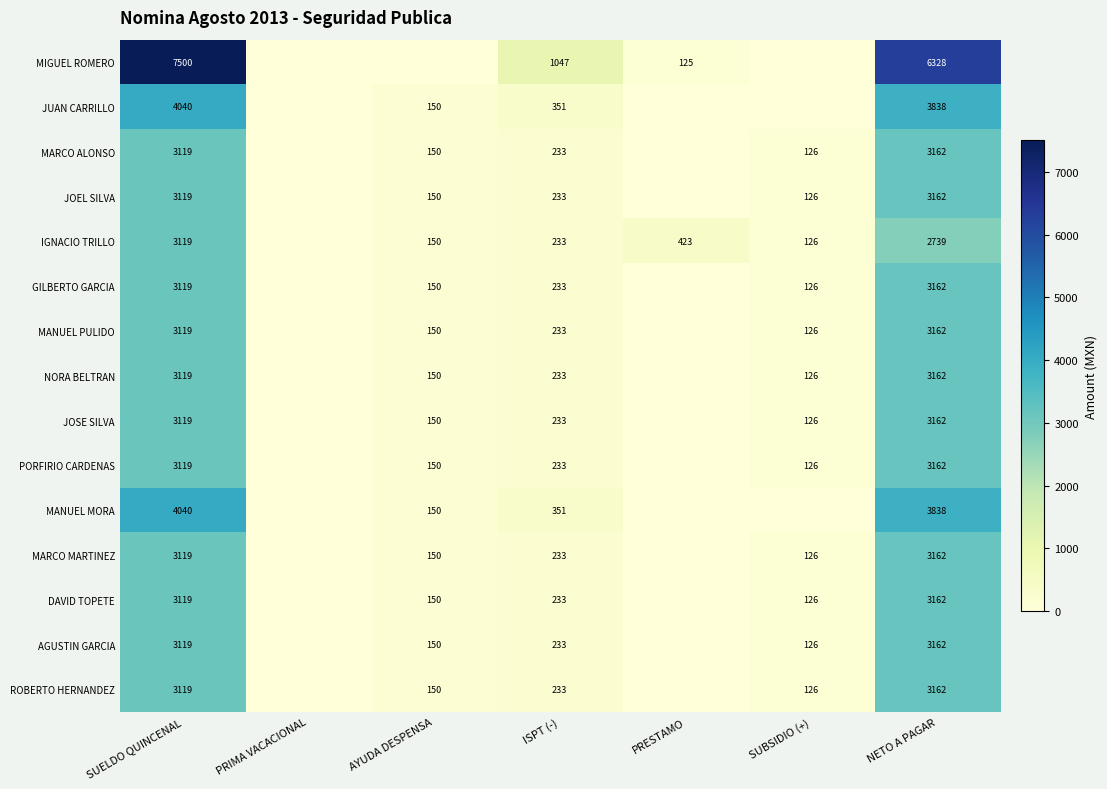

Is the value of NORA BELTRAN at ISPT (-) greater than the value of PORFIRIO CARDENAS at SUELDO QUINCENAL?

No